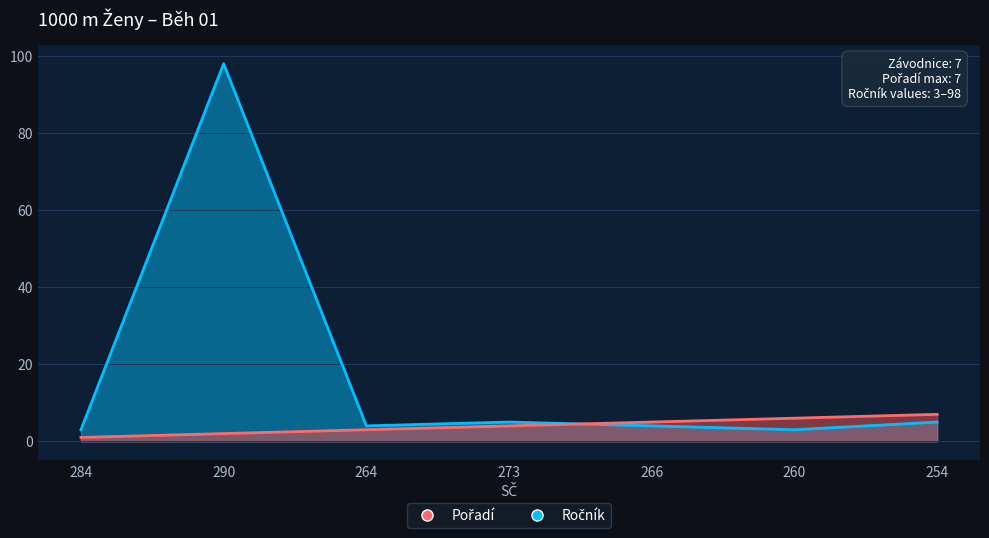

How many values in the Ročník series are below 4?

2